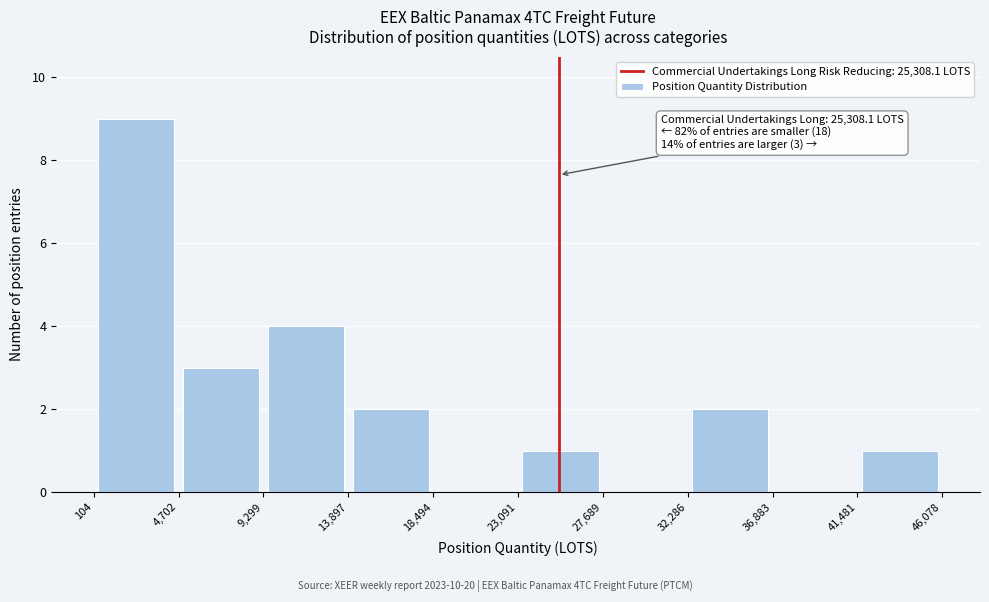

Over which range of the x-axis is the bar tallest?

104 to 4,702